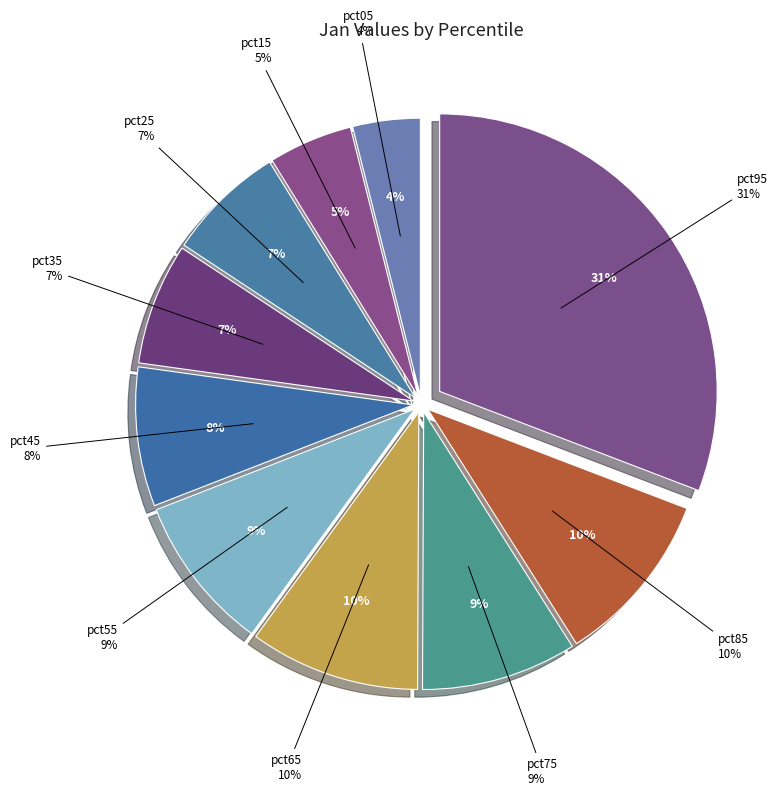

Does pct75 account for over 50% of the chart?

No